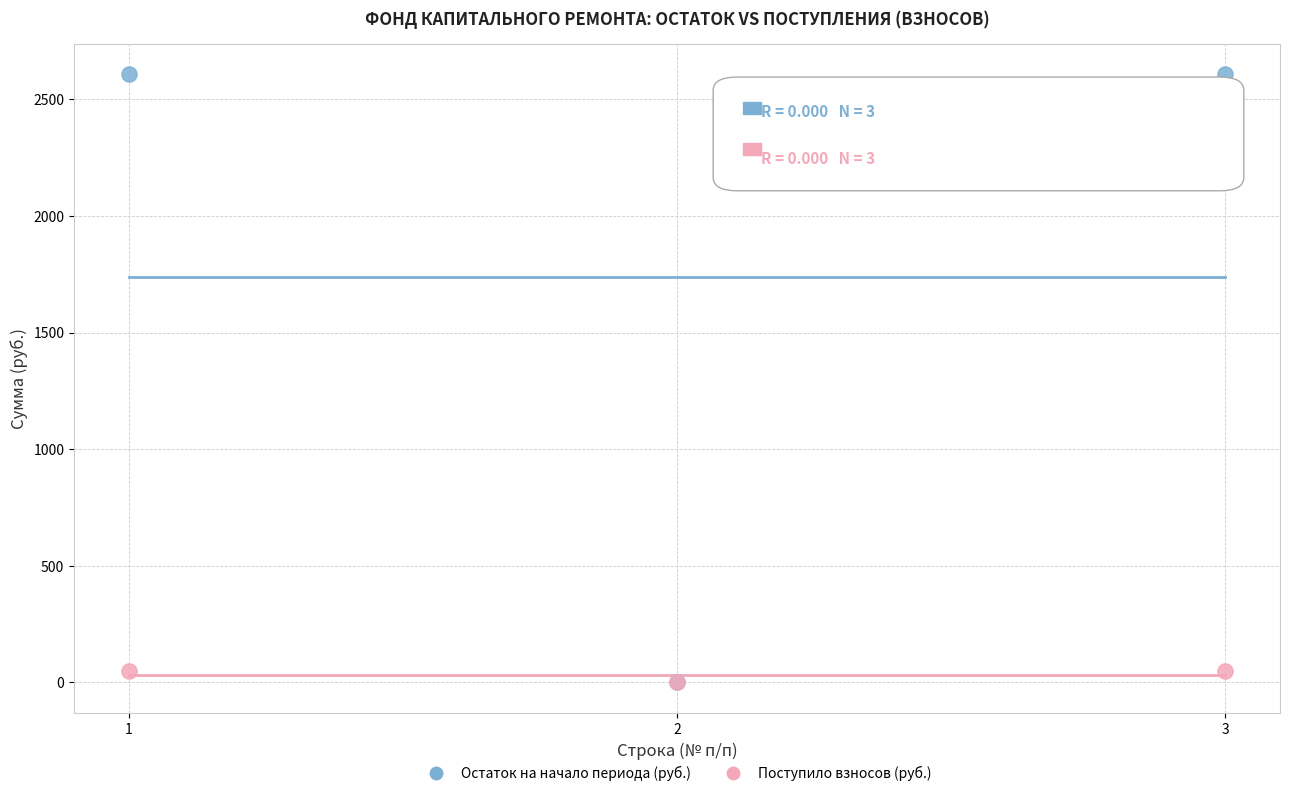

What are all the series names shown in the legend?

Остаток на начало периода (руб.), Поступило взносов (руб.)